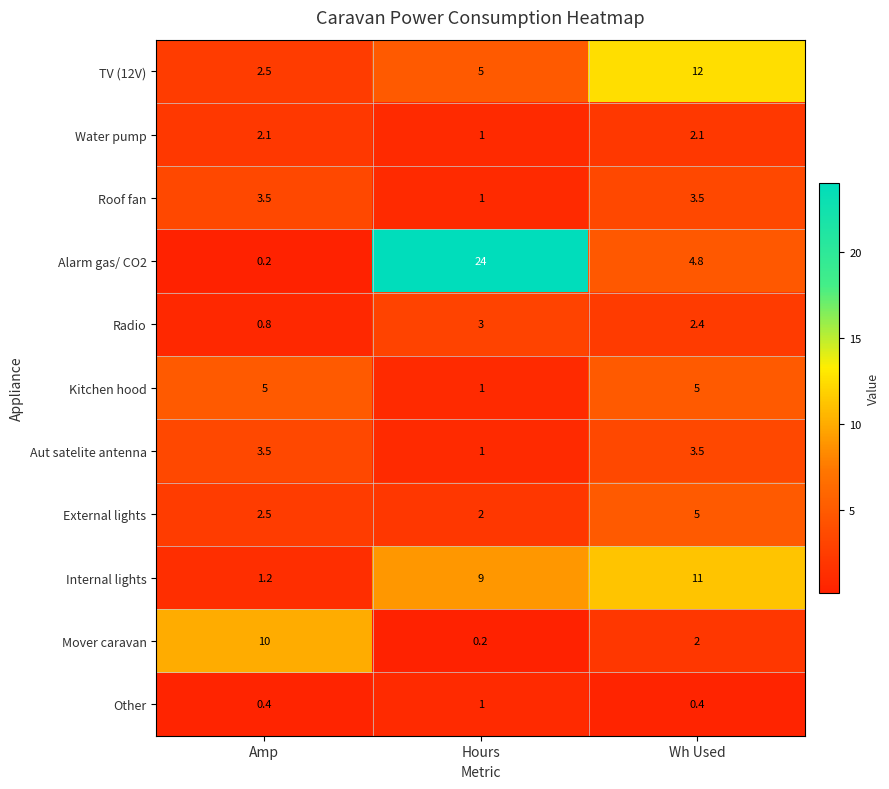

At how many categories does at least one series exceed 15?

1